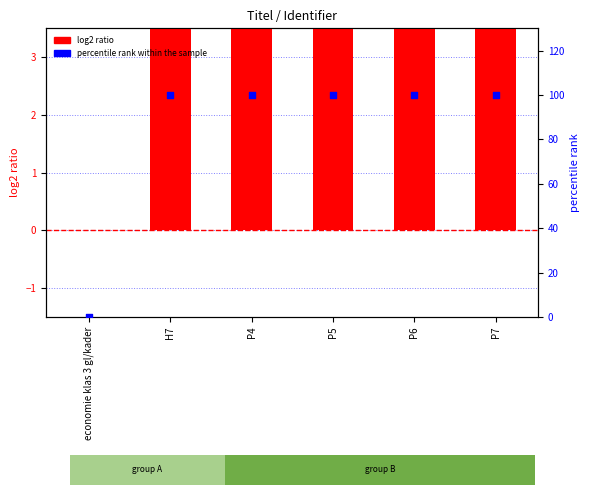

At which category is the sum across all series the highest?

P7